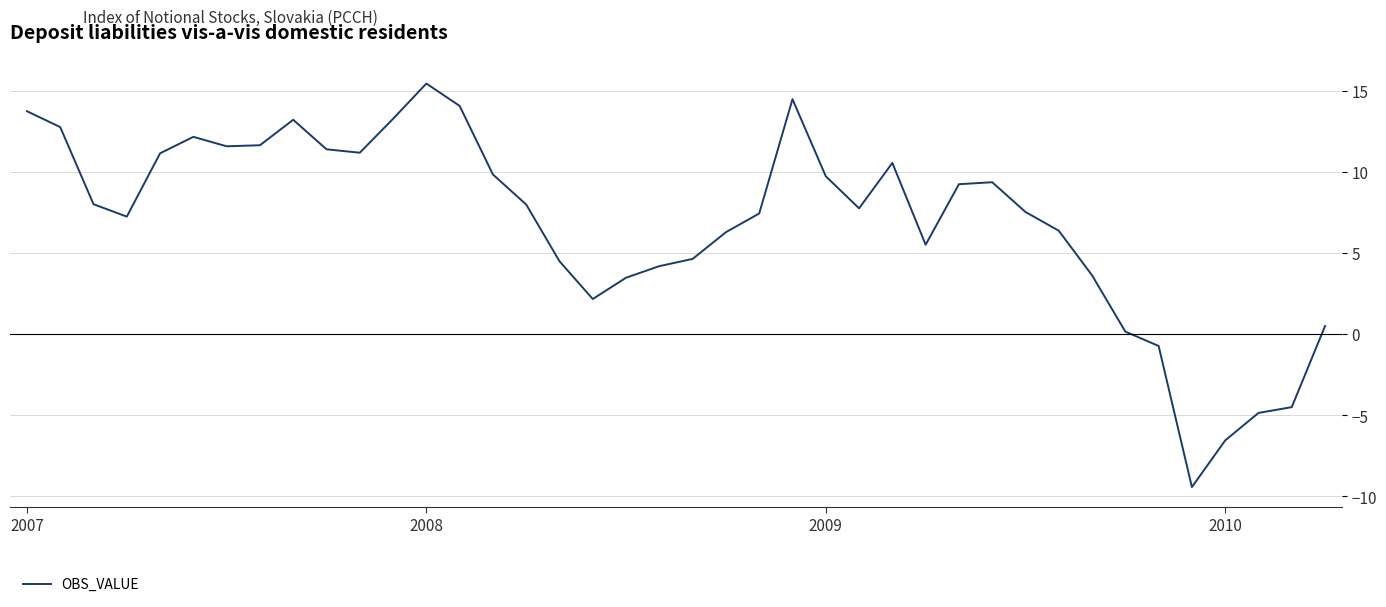

What is the maximum value shown in the chart?

15.5